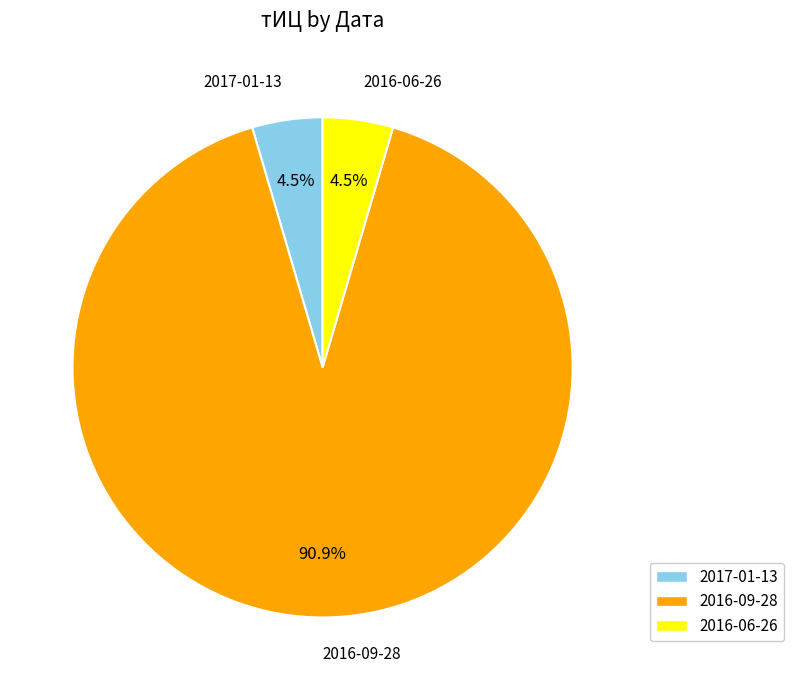

What is the largest slice in the pie chart?

2016-09-28